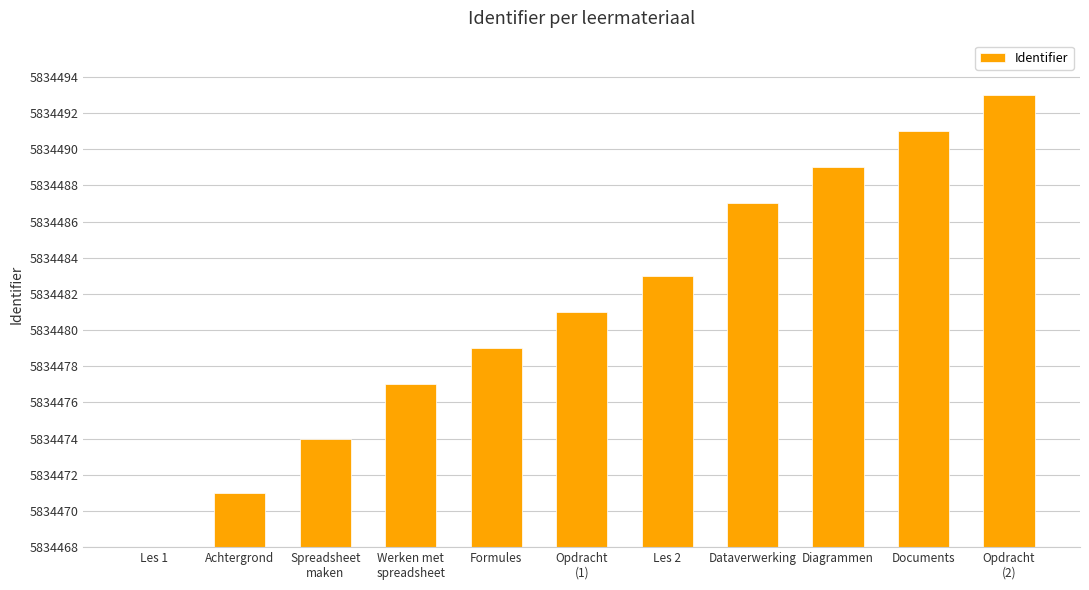

Approximately how many times larger is the value at Opdracht
(2) compared to Les 2?

1.7